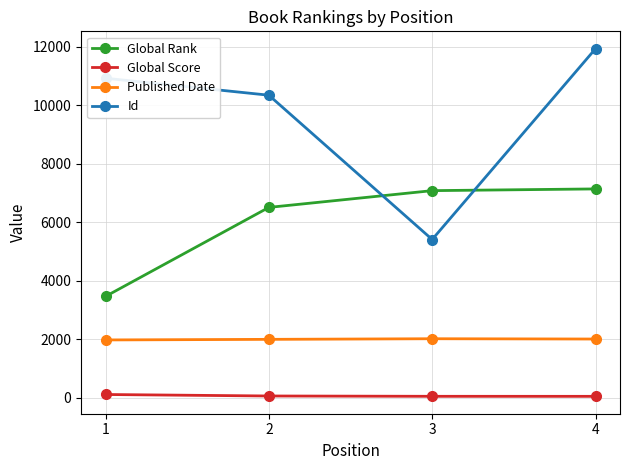

What is the total value across all series at 1?

16469